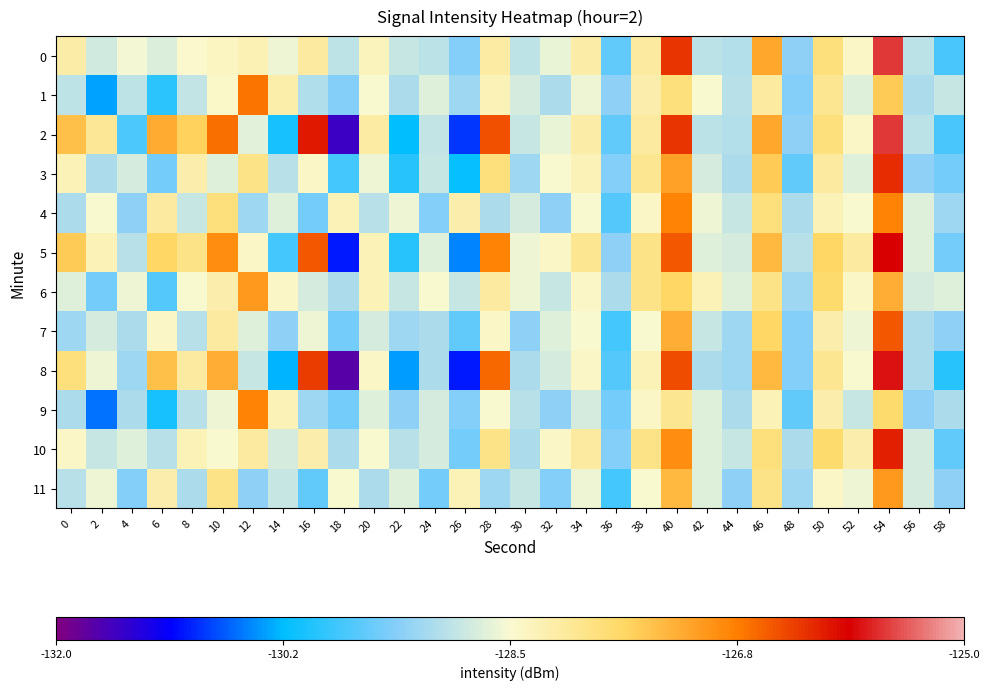

At how many categories does at least one series exceed -129?

28